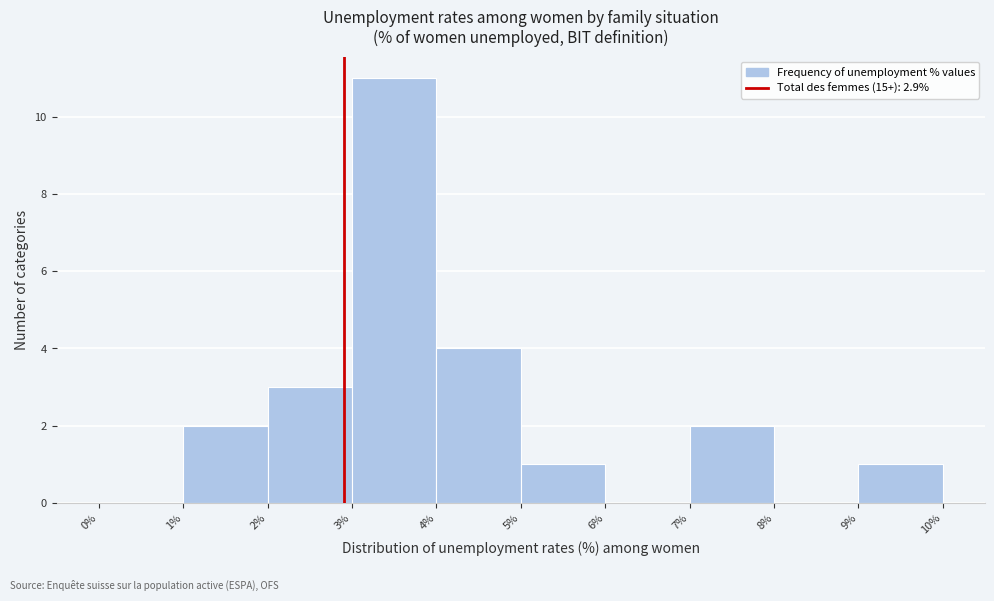

Reading left to right, list every bar in this chart as the range it spans on the x-axis followed by its height. The values are not printed on the chart, so give them approximately, as read against the axis.

0% to 1%: 0
1% to 2%: 2
2% to 3%: 3
3% to 4%: 11
4% to 5%: 4
5% to 6%: 1
6% to 7%: 0
7% to 8%: 2
8% to 9%: 0
9% to 10%: 1